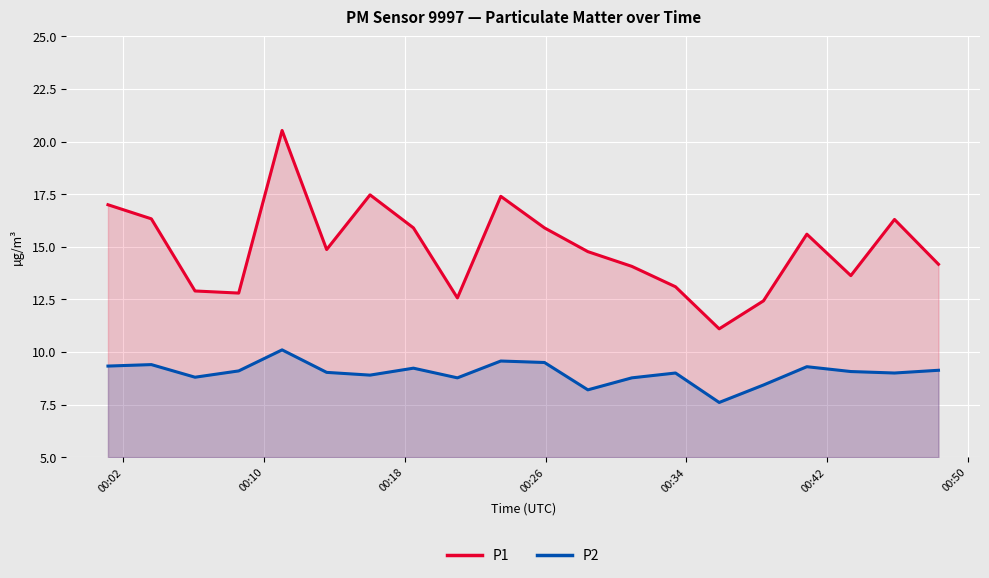

What is the difference between the maximum and minimum values in the P2 series?

2.5